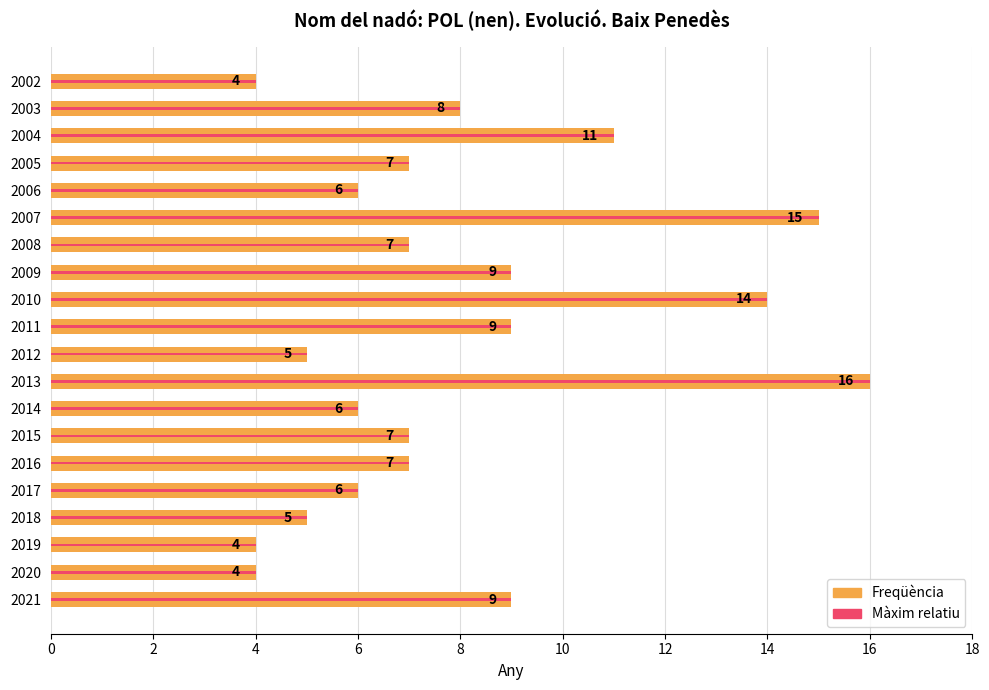

How many data points are less than 7?

8